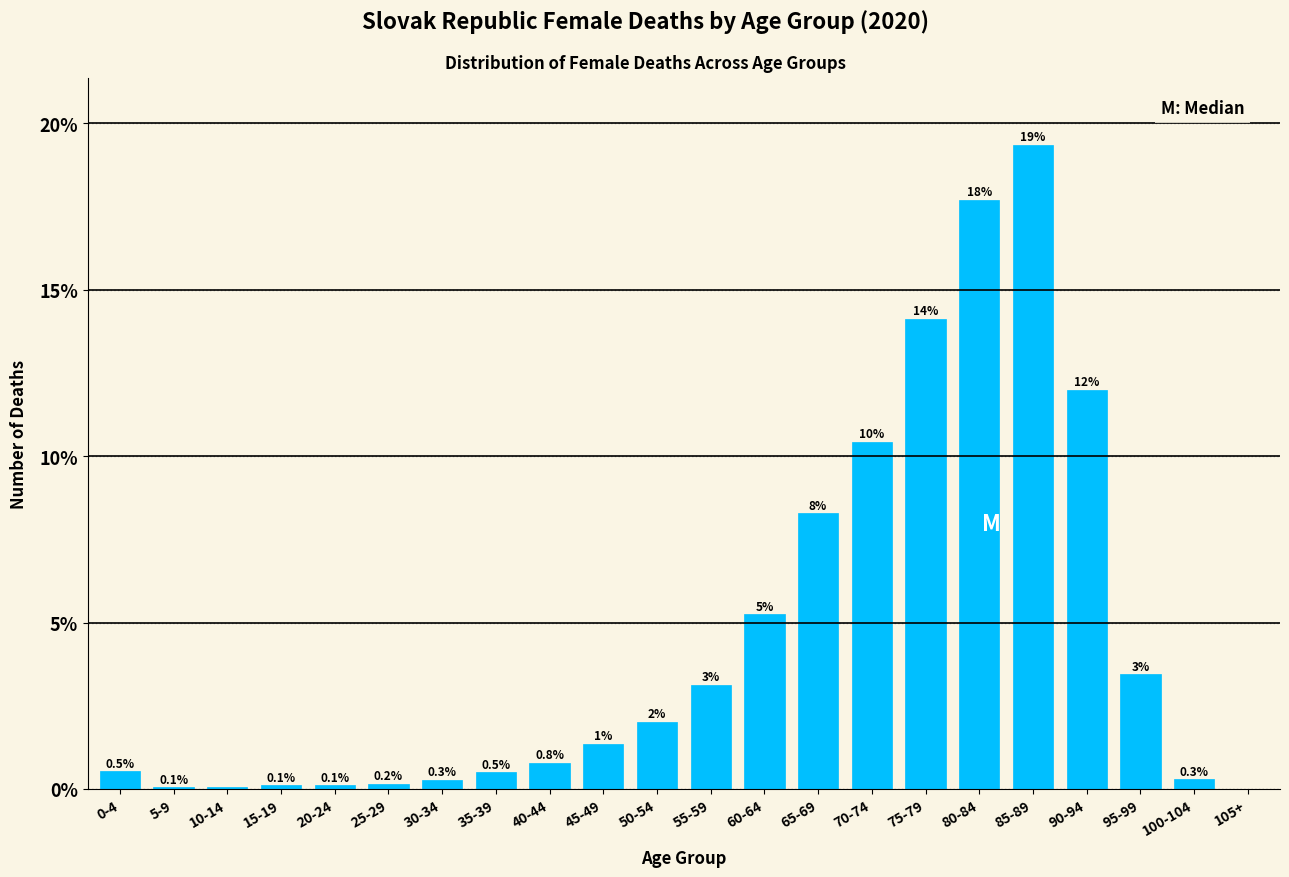

The value at 70-74 is 10.4. True or false?

True